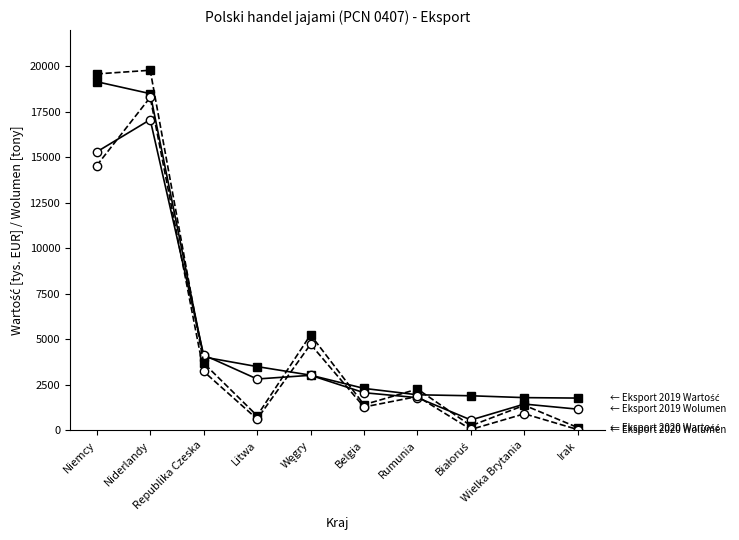

Count the number of data series in this chart.

4